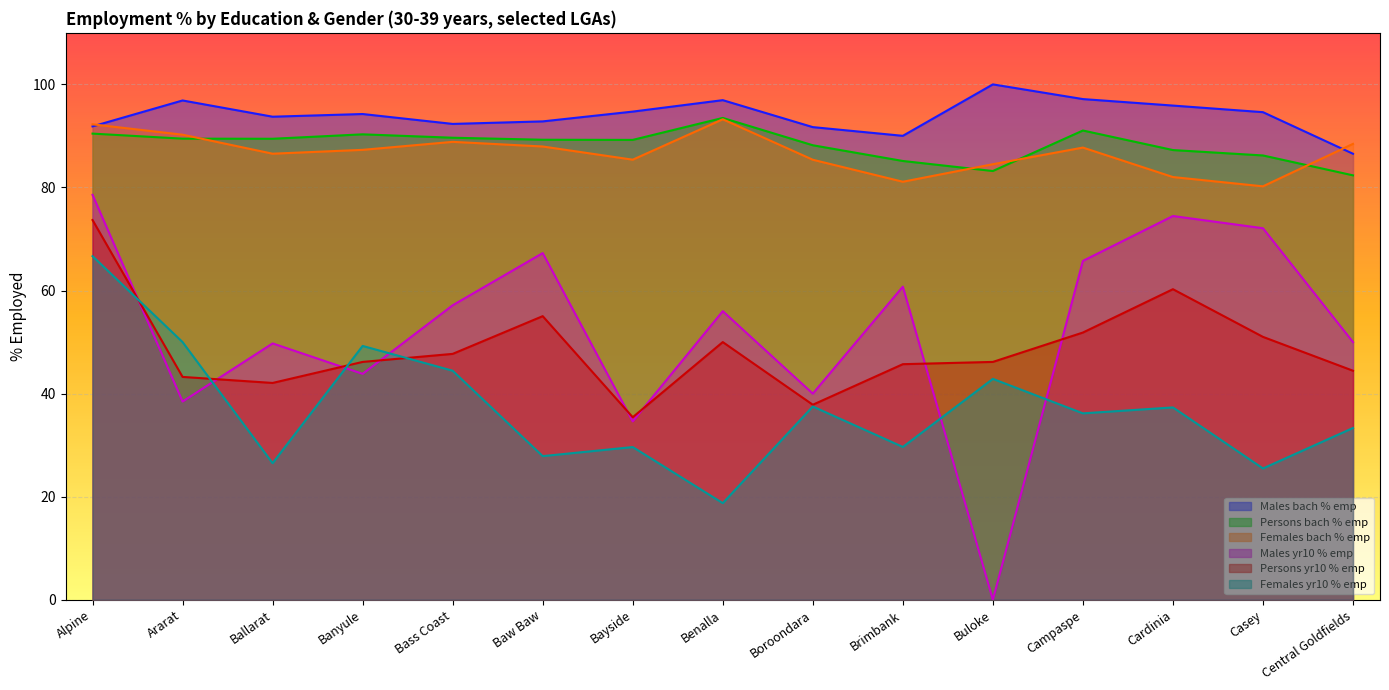

True or false: Females yr10 % emp has a value of 34.9 at Ballarat.

False